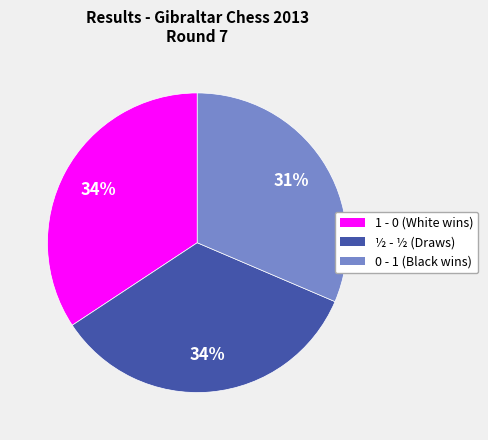

Which slice is the smallest?

0 - 1 (Black wins)